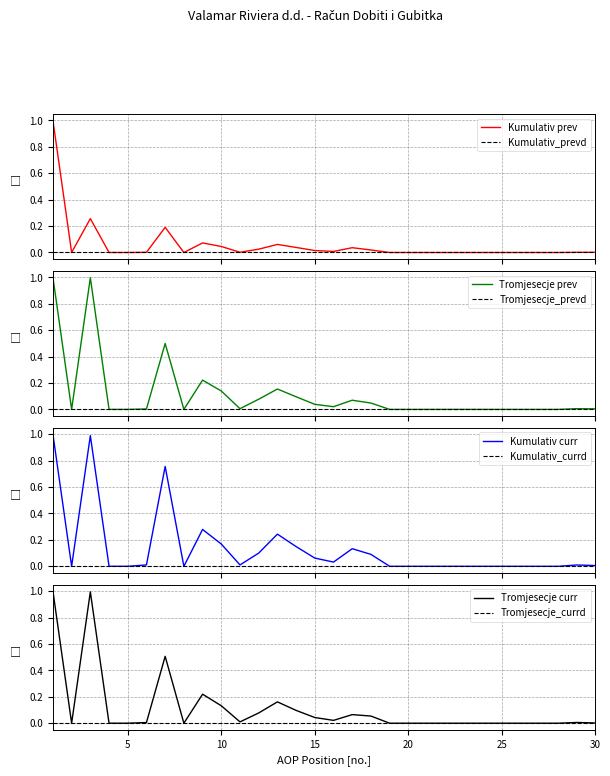

Reading left to right, list all the values displayed in this chart.

Kumulativ_prev: 1=1.0	2=0.0	3=0.3	4=0.0	5=0.0	6=0.0	7=0.2	8=0.0	9=0.1	10=0.0	11=0.0	12=0.0	13=0.1	14=0.0	15=0.0	16=0.0	17=0.0	18=0.0	19=0.0	20=0.0	21=0.0	22=0.0	23=0.0	24=0.0	25=0.0	26=0.0	27=0.0	28=0.0	29=0.0	30=0.0
Tromjesecje_prev: 1=1.0	2=0.0	3=1.0	4=0.0	5=0.0	6=0.0	7=0.5	8=0.0	9=0.2	10=0.1	11=0.0	12=0.1	13=0.2	14=0.1	15=0.0	16=0.0	17=0.1	18=0.0	19=0.0	20=0.0	21=0.0	22=0.0	23=0.0	24=0.0	25=0.0	26=0.0	27=0.0	28=0.0	29=0.0	30=0.0
Kumulativ_curr: 1=1.0	2=0.0	3=1.0	4=0.0	5=0.0	6=0.0	7=0.8	8=0.0	9=0.3	10=0.2	11=0.0	12=0.1	13=0.2	14=0.1	15=0.1	16=0.0	17=0.1	18=0.1	19=0.0	20=0.0	21=0.0	22=0.0	23=0.0	24=0.0	25=0.0	26=0.0	27=0.0	28=0.0	29=0.0	30=0.0
Tromjesecje_curr: 1=1.0	2=0.0	3=1.0	4=0.0	5=0.0	6=0.0	7=0.5	8=0.0	9=0.2	10=0.1	11=0.0	12=0.1	13=0.2	14=0.1	15=0.0	16=0.0	17=0.1	18=0.1	19=0.0	20=0.0	21=0.0	22=0.0	23=0.0	24=0.0	25=0.0	26=0.0	27=0.0	28=0.0	29=0.0	30=0.0